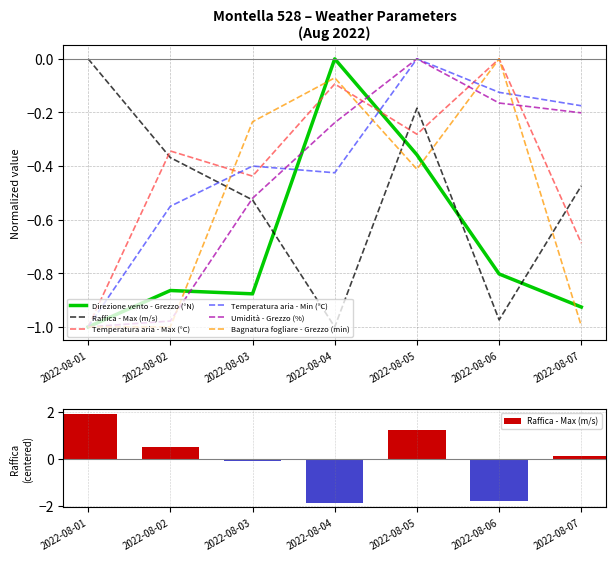

What is the average value of the Temperatura aria - Max (°C) series?

-0.4